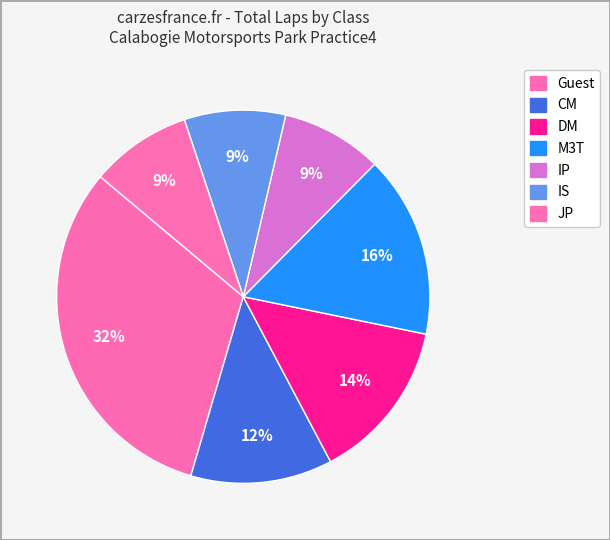

Count the number of slices in the pie.

7